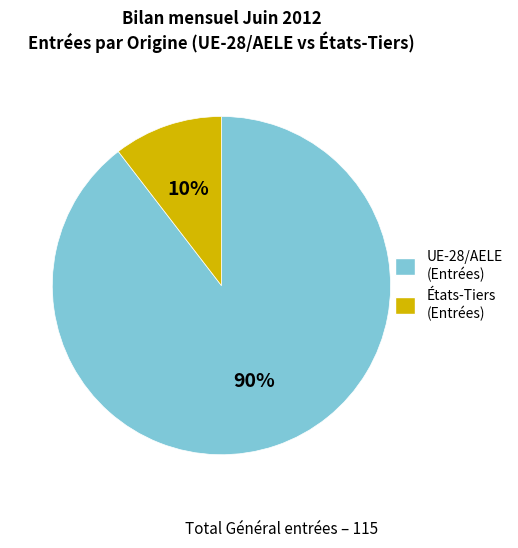

Between UE-28/AELE and États-Tiers, which is larger?

UE-28/AELE